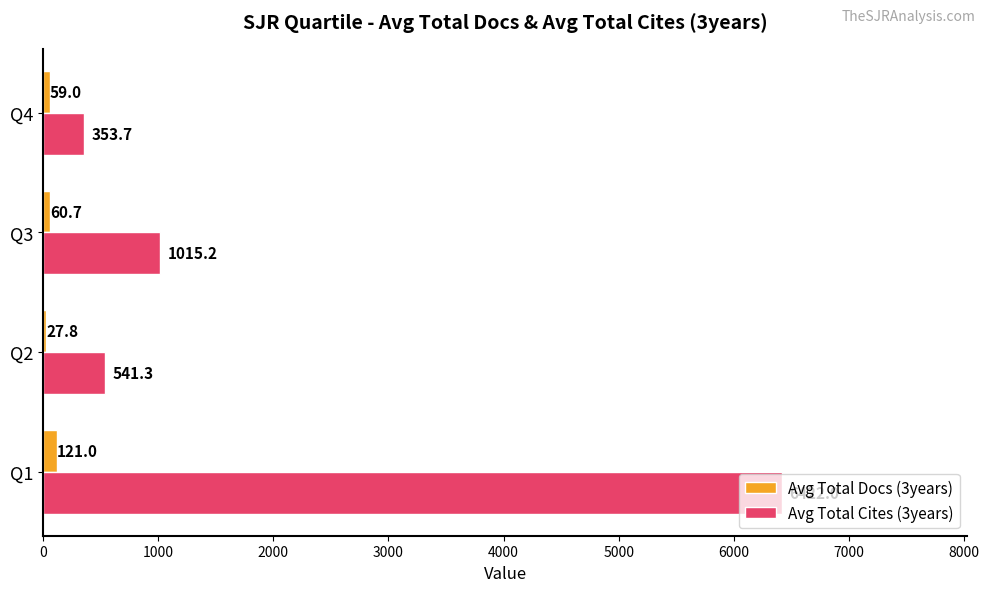

What is the average value of the Avg Total Docs (3years) series?

67.1